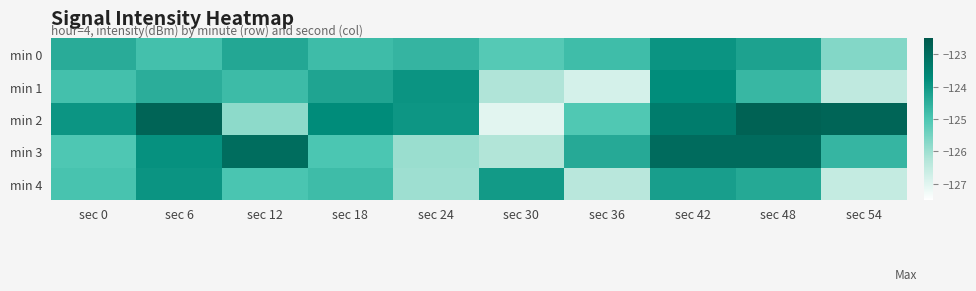

Reading left to right, what are all the values shown in this chart?

min 0: sec 0=-124.4	sec 6=-124.9	sec 12=-124.3	sec 18=-124.8	sec 24=-124.6	sec 30=-125.1	sec 36=-124.8	sec 42=-123.9	sec 48=-124.2	sec 54=-125.7
min 1: sec 0=-124.9	sec 6=-124.5	sec 12=-124.8	sec 18=-124.3	sec 24=-123.9	sec 30=-126.2	sec 36=-126.8	sec 42=-123.8	sec 48=-124.7	sec 54=-126.5
min 2: sec 0=-124.0	sec 6=-122.8	sec 12=-125.8	sec 18=-123.8	sec 24=-124.0	sec 30=-127.0	sec 36=-125.0	sec 42=-123.4	sec 48=-122.7	sec 54=-122.8
min 3: sec 0=-125.0	sec 6=-123.9	sec 12=-123.0	sec 18=-125.0	sec 24=-125.9	sec 30=-126.2	sec 36=-124.4	sec 42=-123.0	sec 48=-123.0	sec 54=-124.6
min 4: sec 0=-124.9	sec 6=-123.9	sec 12=-125.0	sec 18=-124.8	sec 24=-126.0	sec 30=-124.1	sec 36=-126.4	sec 42=-124.2	sec 48=-124.4	sec 54=-126.5